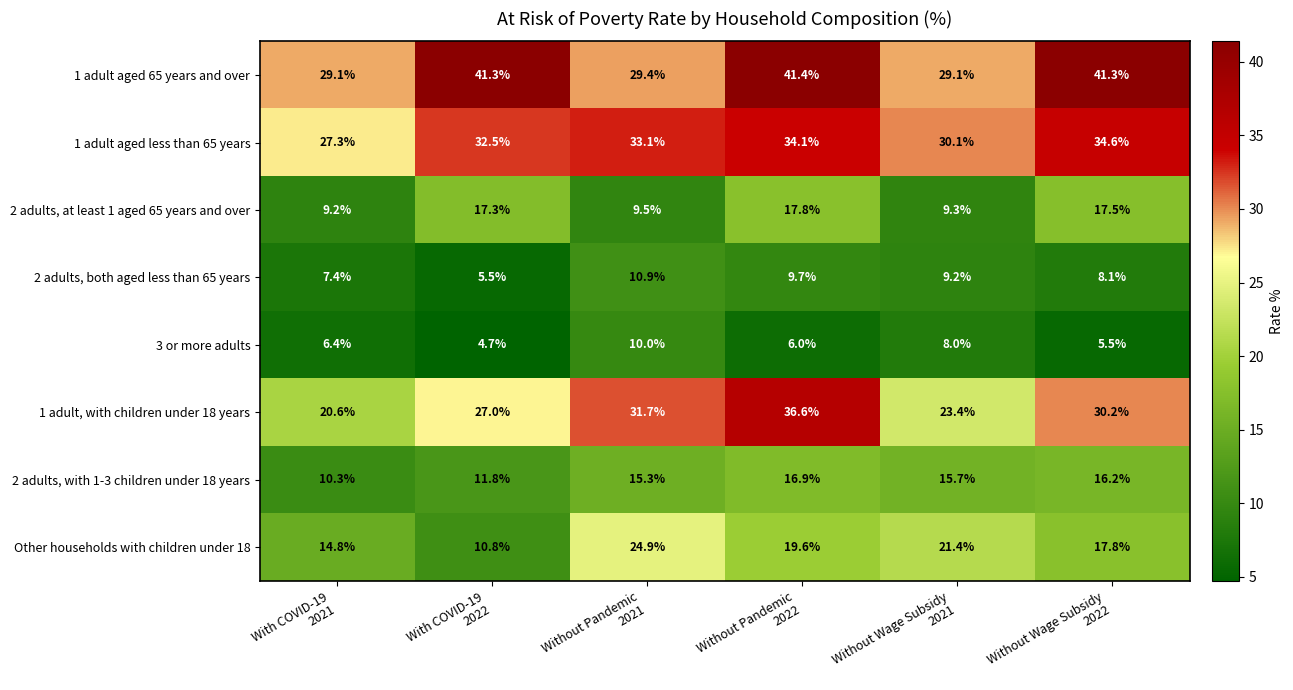

What is the minimum value shown in the chart?

4.7